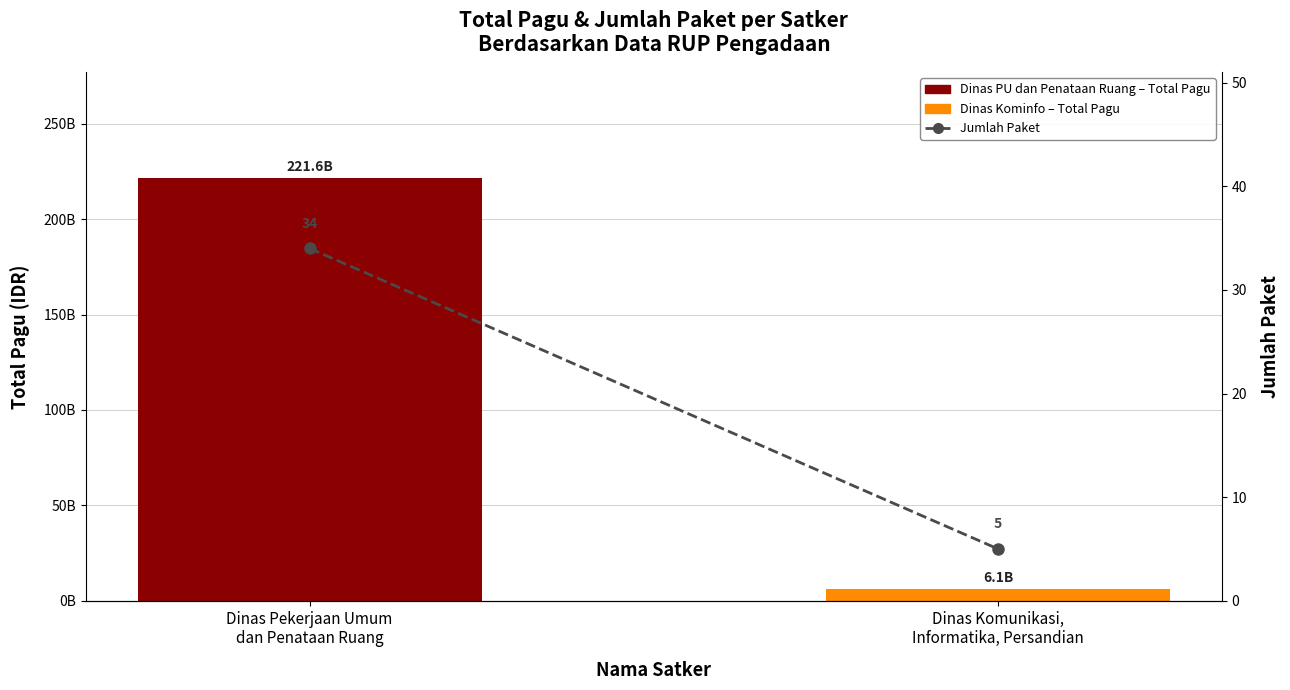

What is the label of the 1st bar from the right?

Dinas Komunikasi,
Informatika, Persandian